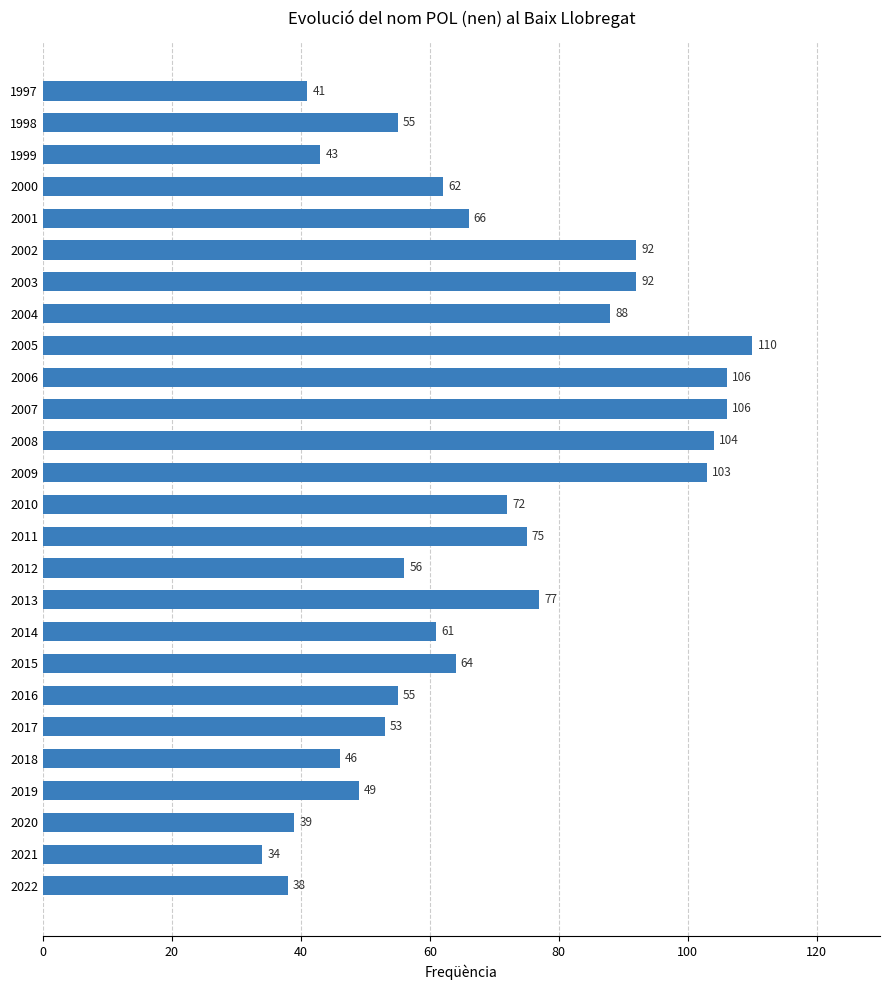

What is the difference between the second highest and second lowest values?

68